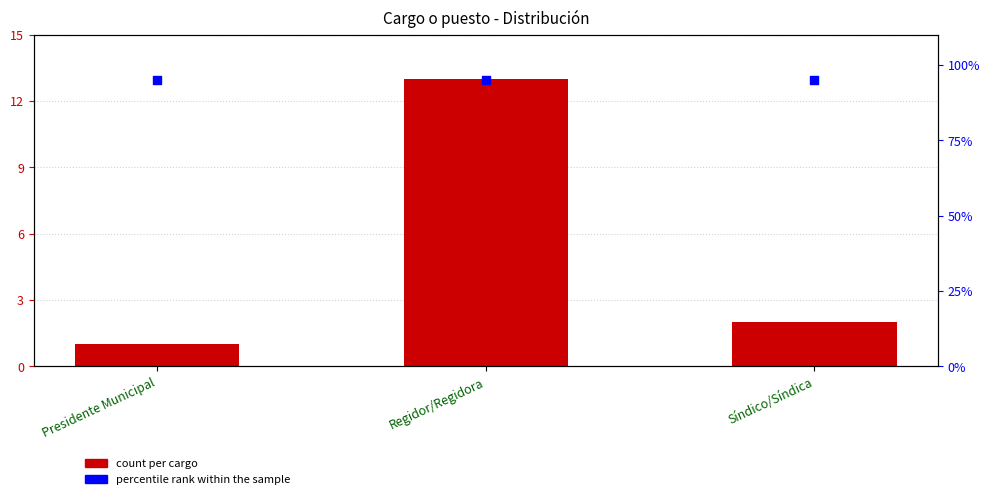

Is the value of percentile rank within the sample at Síndico/Síndica greater than the value of Count at Regidor/Regidora?

Yes